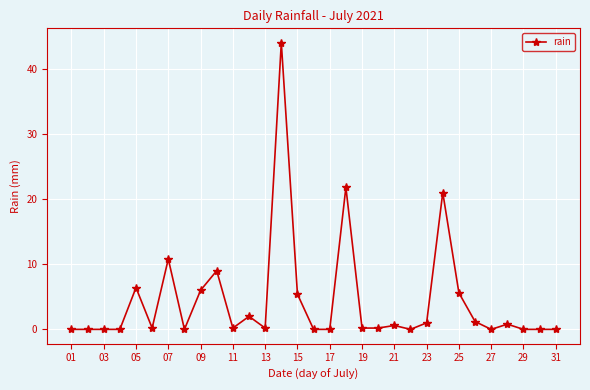

What is the maximum value shown in the chart?

44.0